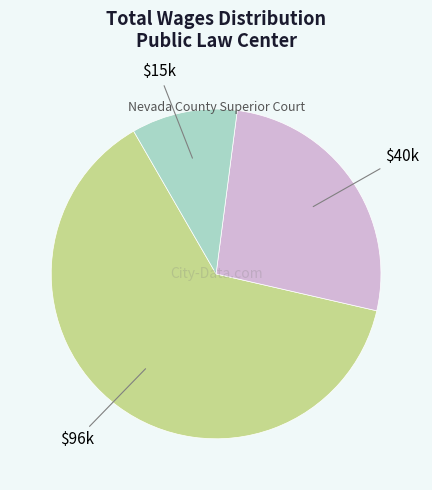

Does any single category account for the majority?

Yes